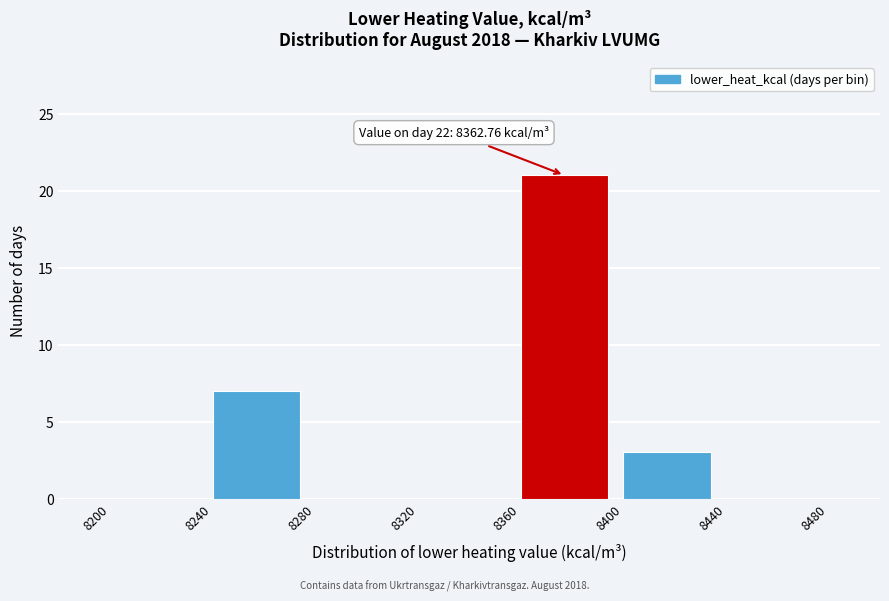

Which range on the x-axis has the tallest bar?

8360 to 8400